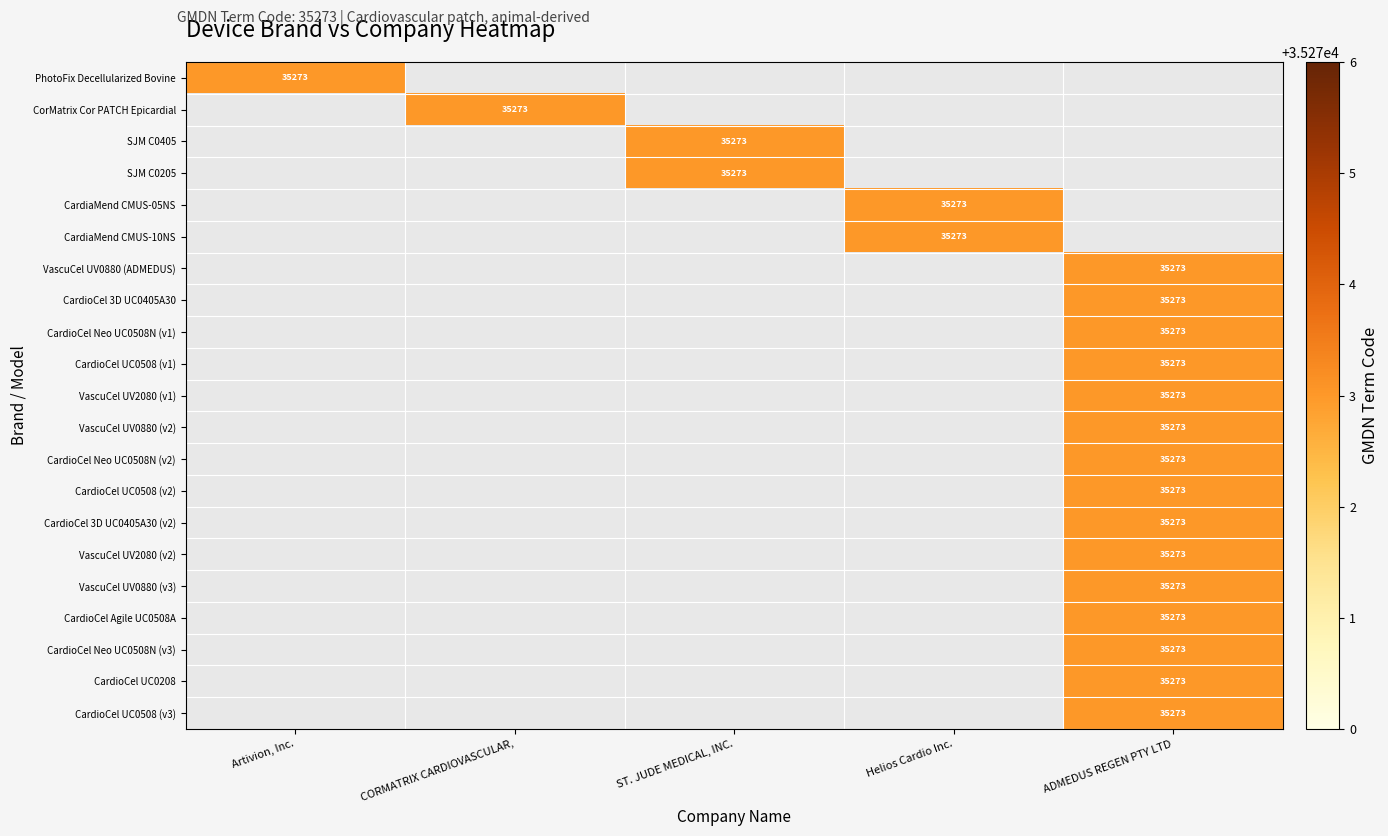

Is it true that CardioCel 3D UC0405A30 equals 16621 at ADMEDUS REGEN PTY LTD?

False